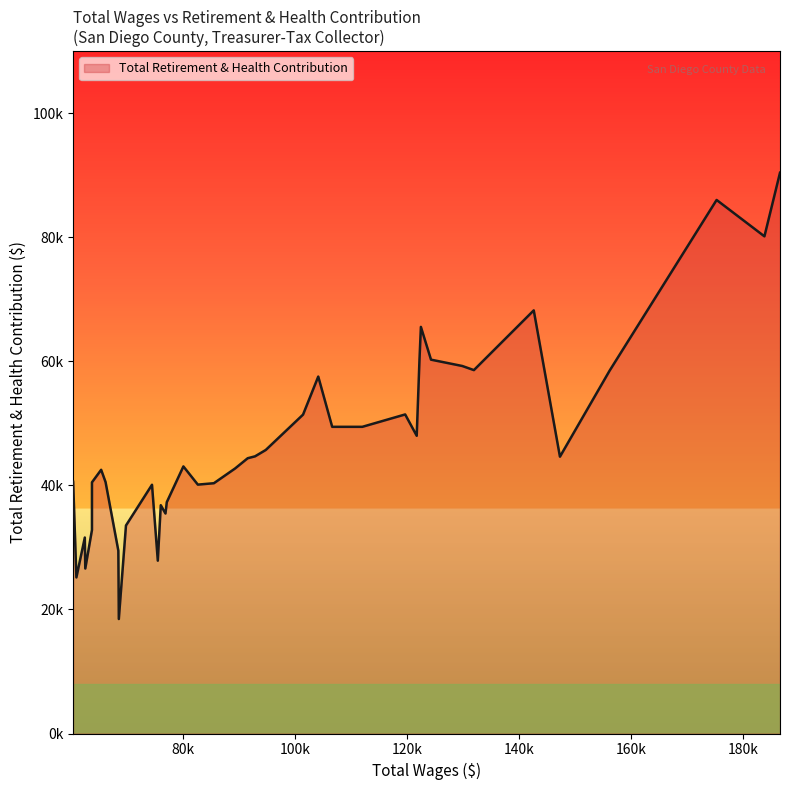

Is this an area chart (filled region under the line)?

Yes